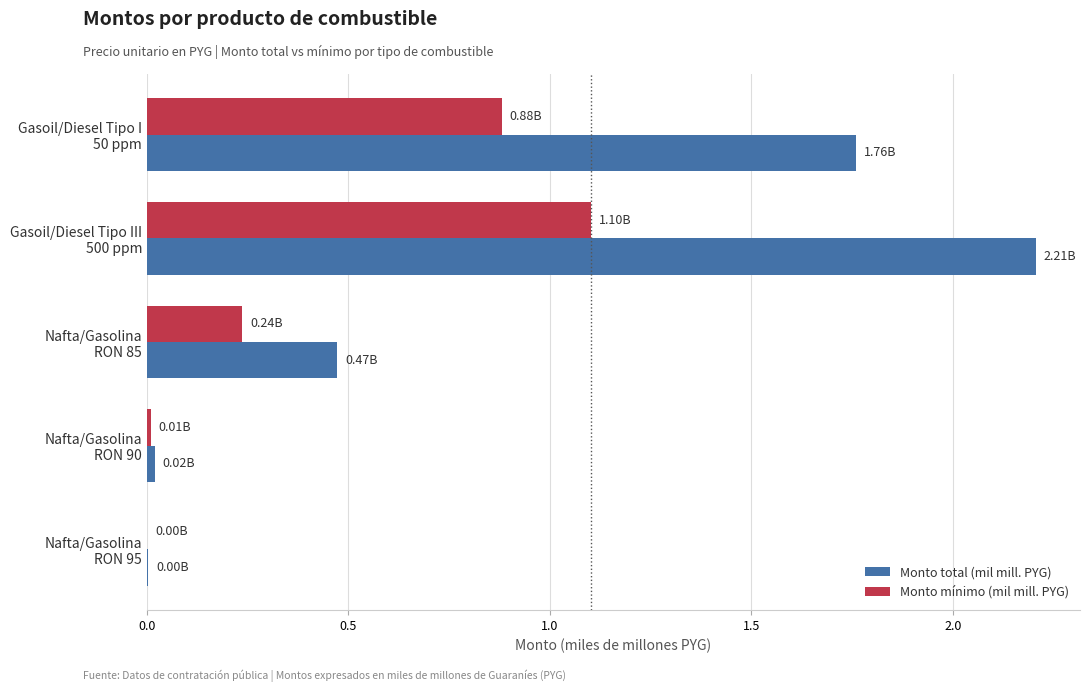

What is the sum of all Monto total (mil mill. PYG) values?

4.5